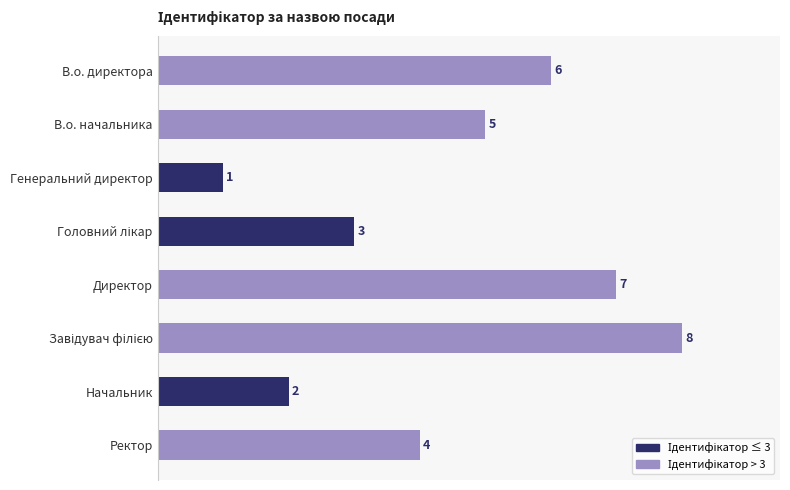

At which label is the value closest to 4?

Ректор